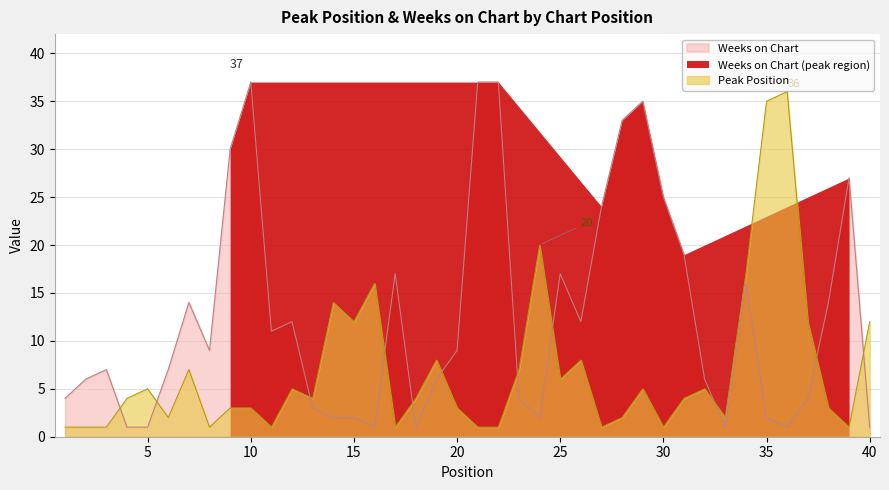

Which series has the widest spread of values?

Weeks on Chart